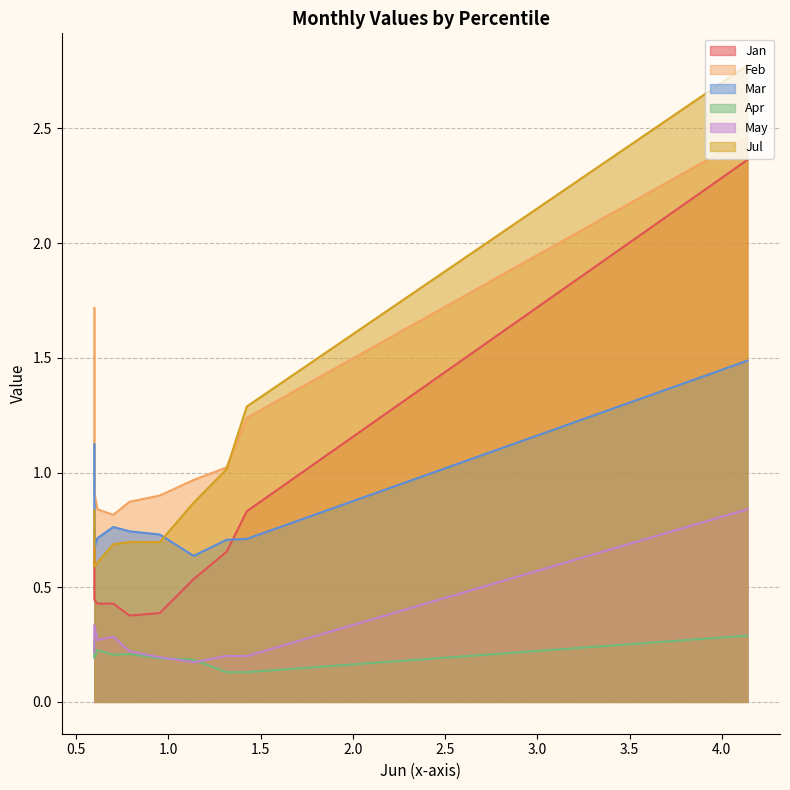

True or false: Apr has a value of 0.1 at pct65.

False